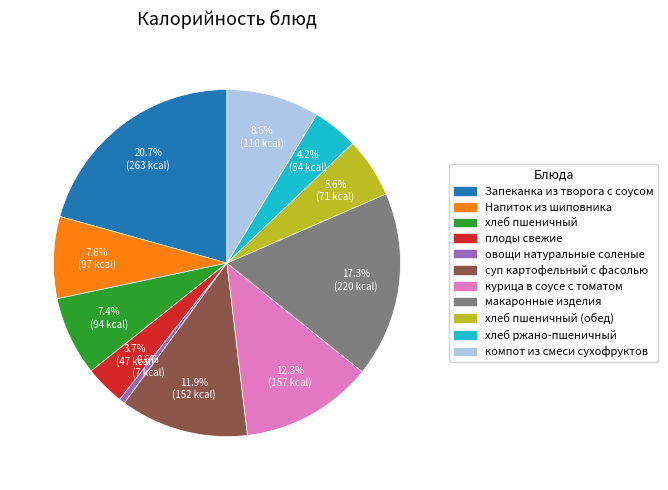

Does any single category account for the majority?

No